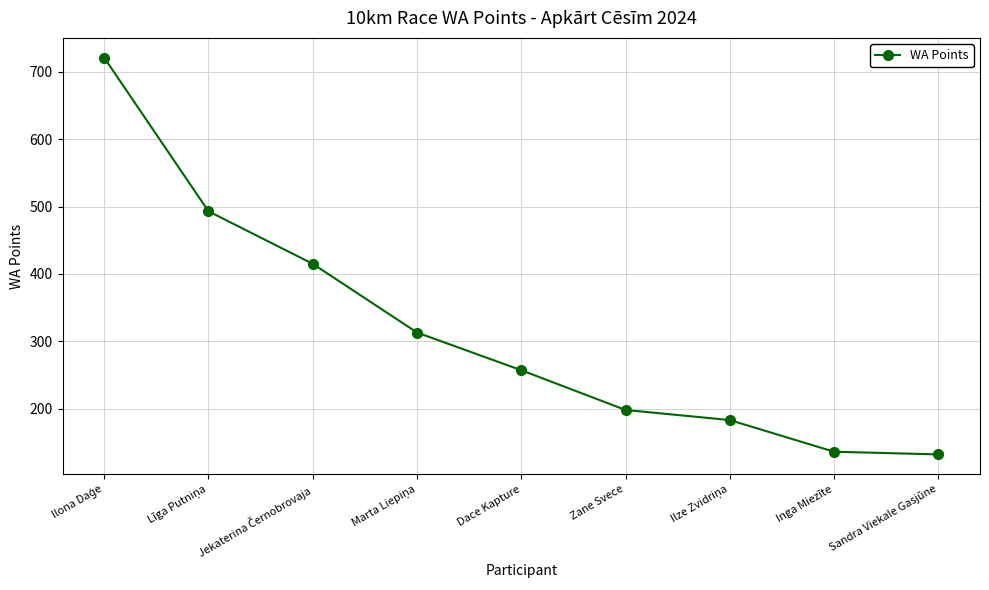

What is the maximum value shown in the chart?

721